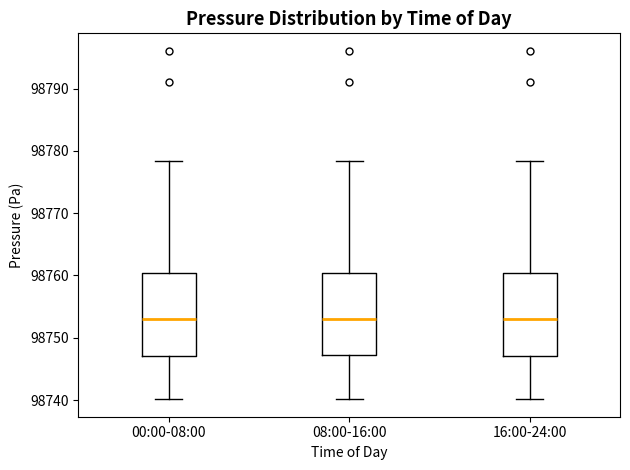

Reading left to right, transcribe this box plot: for each box, give where its median line is, the range the box spans, and where its two whiskers end, as read against the y-axis. The values are not printed on the chart, so give them approximately, as read against the axis.

00:00-08:00: median 98753, box 98747 to 98760, whiskers 98740 to 98778
08:00-16:00: median 98753, box 98747 to 98760, whiskers 98740 to 98778
16:00-24:00: median 98753, box 98747 to 98760, whiskers 98740 to 98778